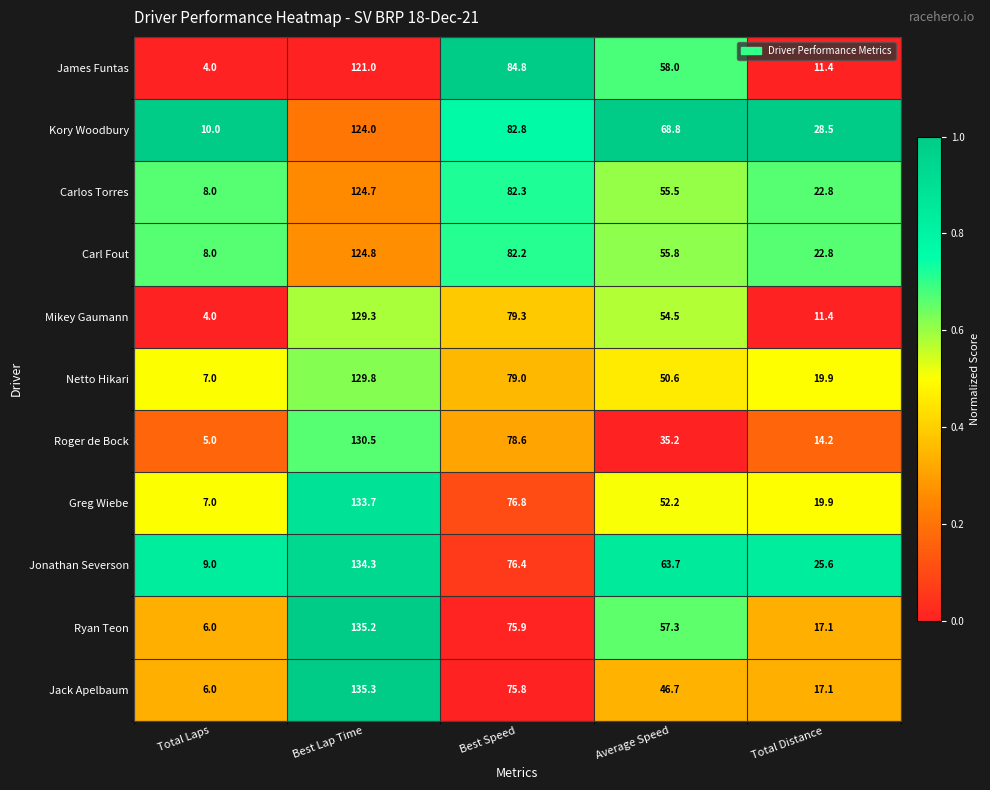

How many values in the Roger de Bock series are below 35?

2